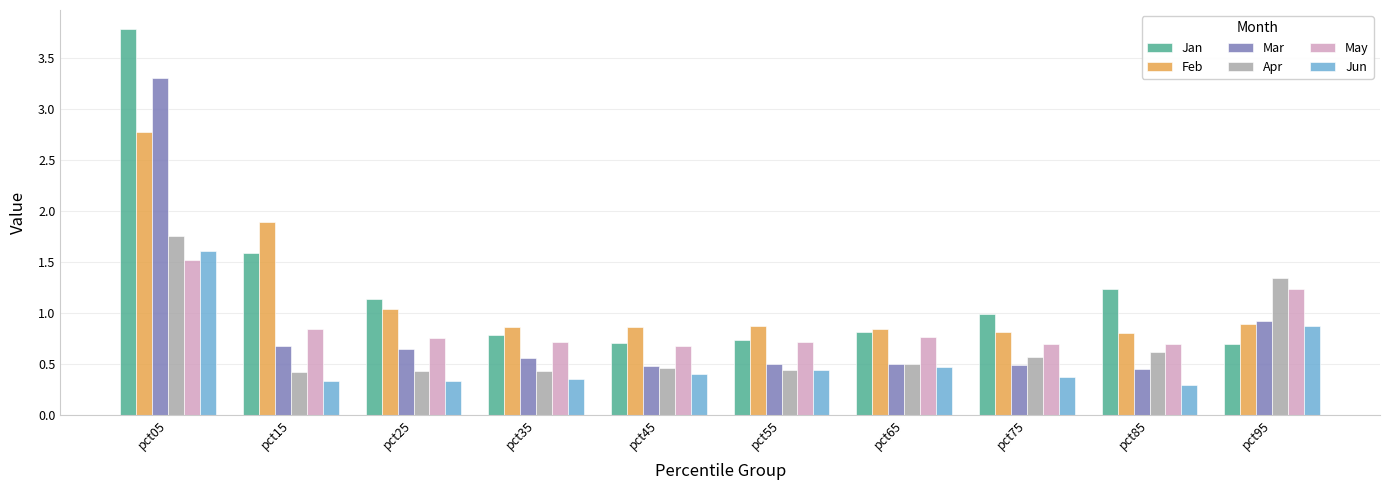

Between pct65 and pct95, which series saw the biggest shift?

Apr